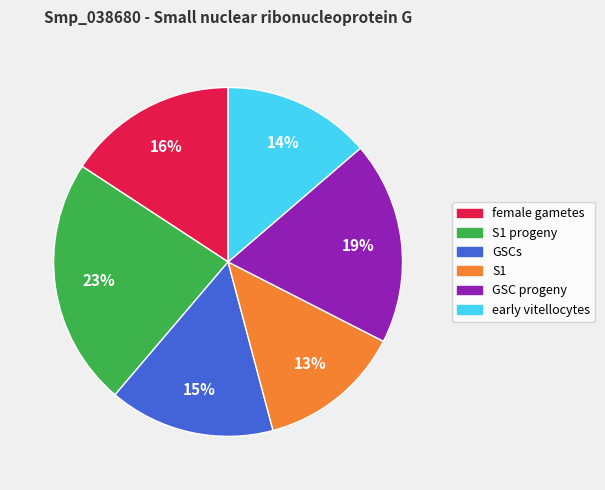

To the nearest percent, what is the average slice percentage?

17%